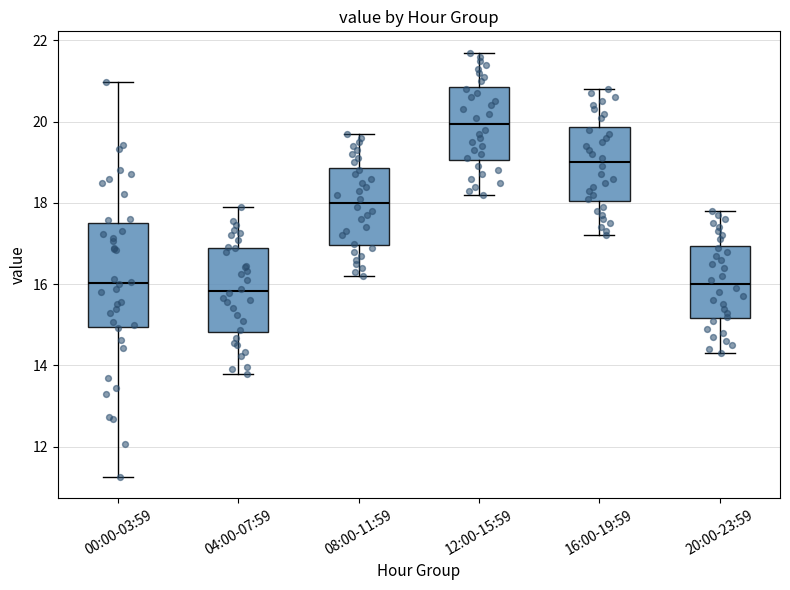

Comparing the boxes themselves (not the whiskers), which one is the tallest?

00:00-03:59